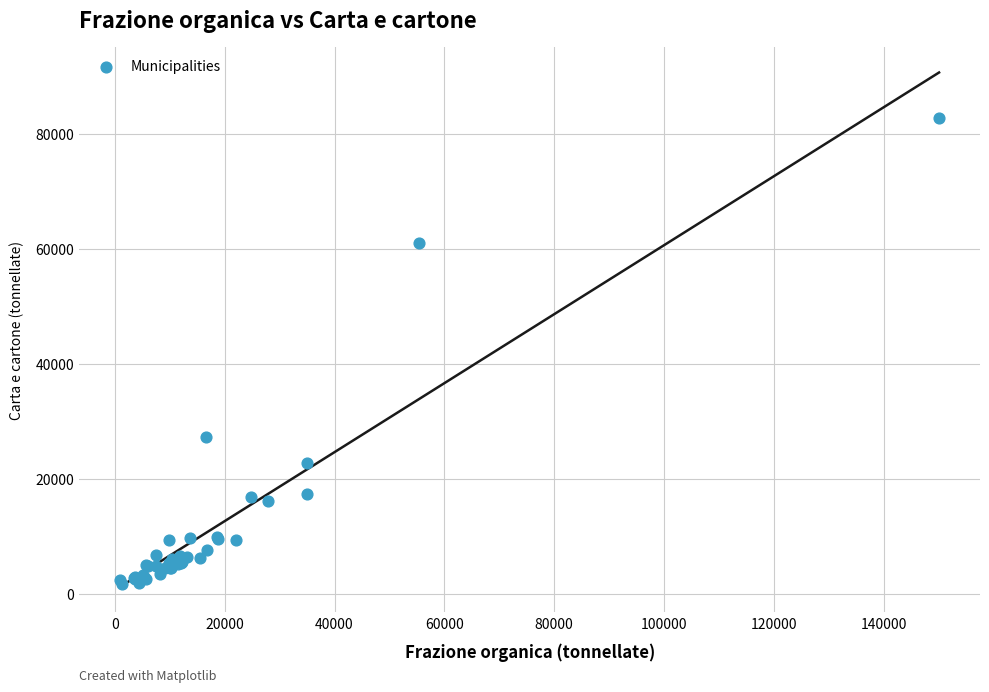

What Y value in the scatter plot is closest to 42223?

27379.5